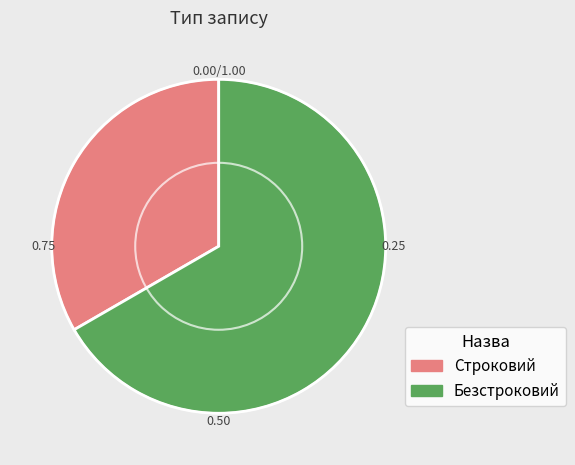

The Строковий slice represents 33% of the pie. True or false?

True